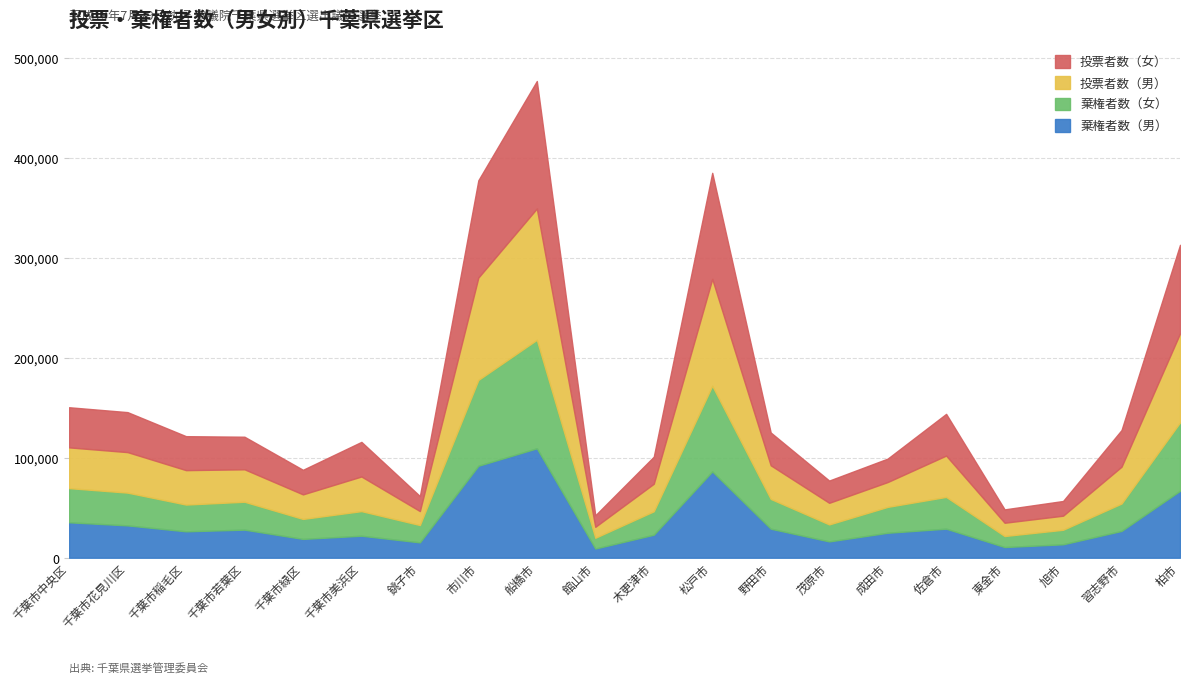

At which label is 投票者数（女） closest to 69497?

柏市